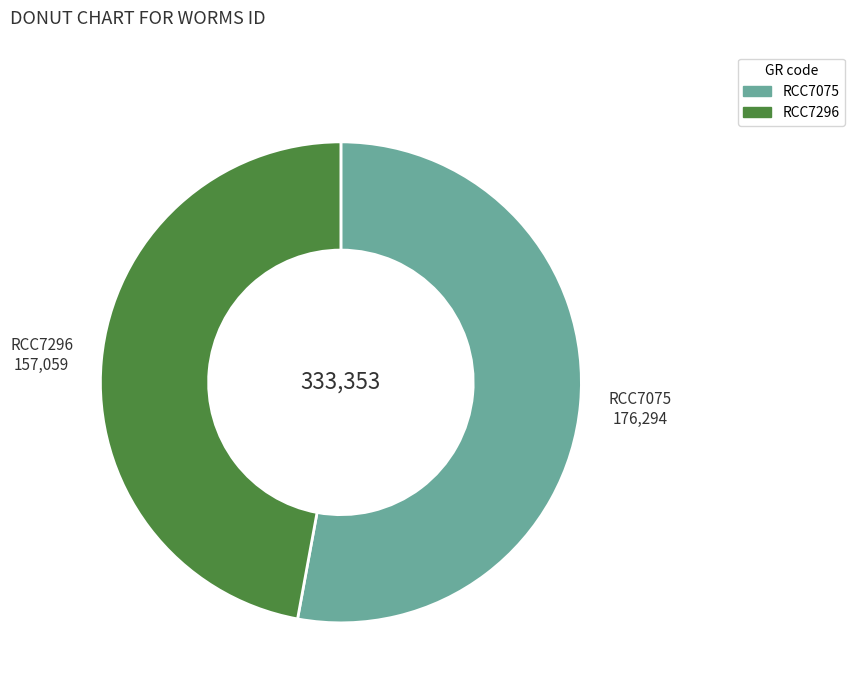

Between RCC7075 and RCC7296, which is larger?

RCC7075